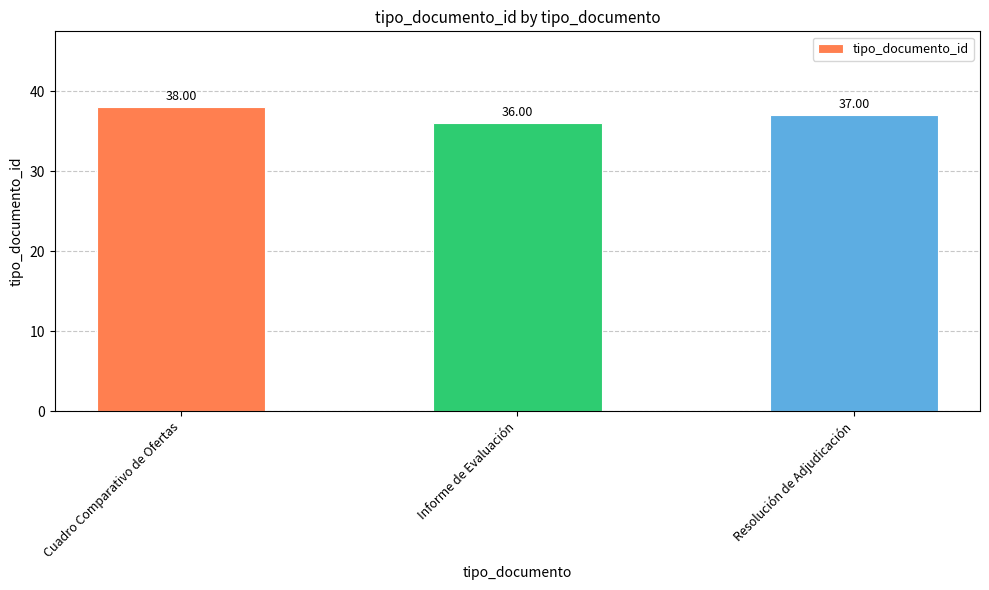

What is the greatest value displayed?

38